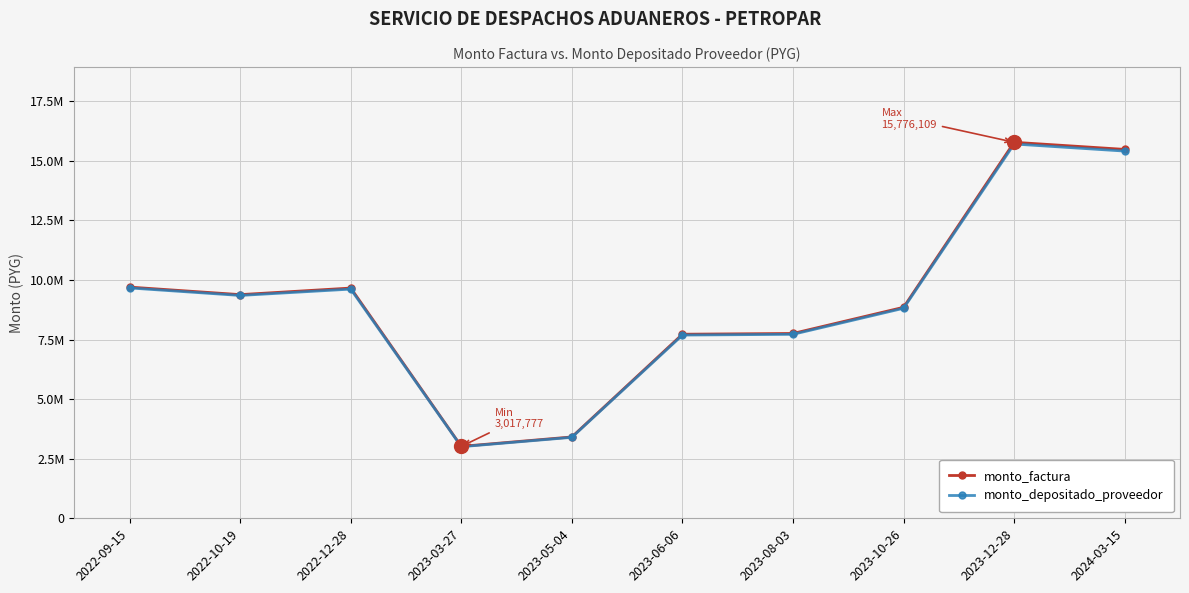

True or false: monto_factura and monto_depositado_proveedor intersect in this chart.

False